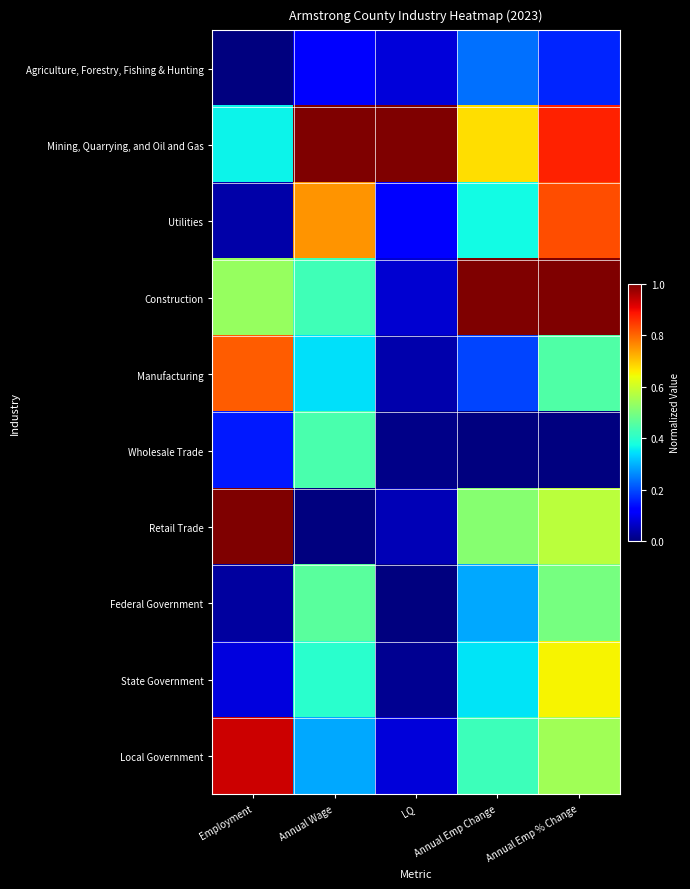

List the series in order of their peak value, highest first.

Mining, Quarrying, and Oil and Gas, Construction, Retail Trade, Local Government, Utilities, Manufacturing, State Government, Federal Government, Wholesale Trade, Agriculture, Forestry, Fishing & Hunting